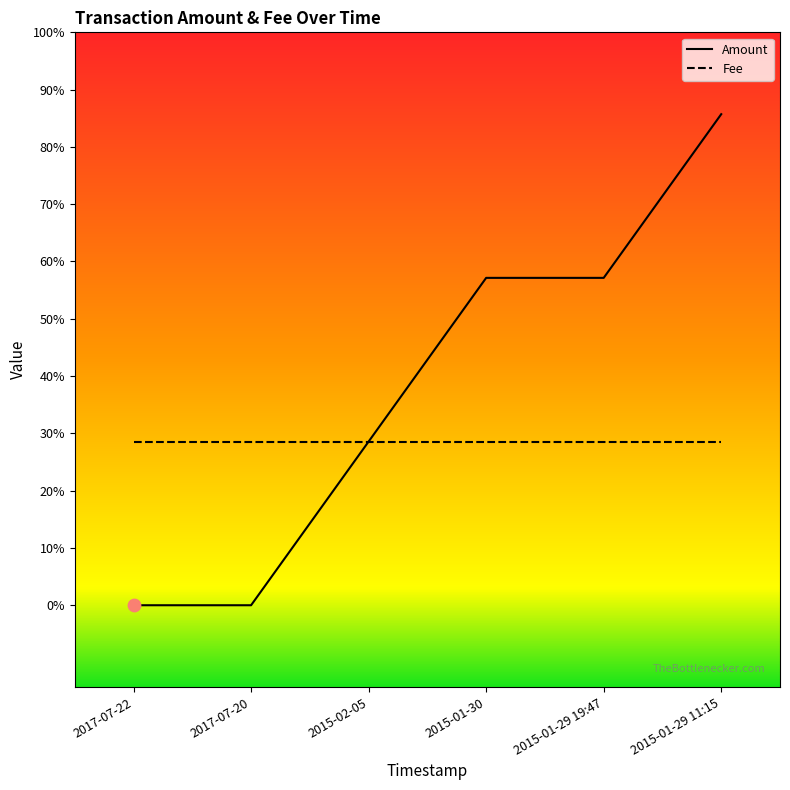

Between 2015-01-29 19:47 and 2015-02-05, which is larger?

2015-01-29 19:47